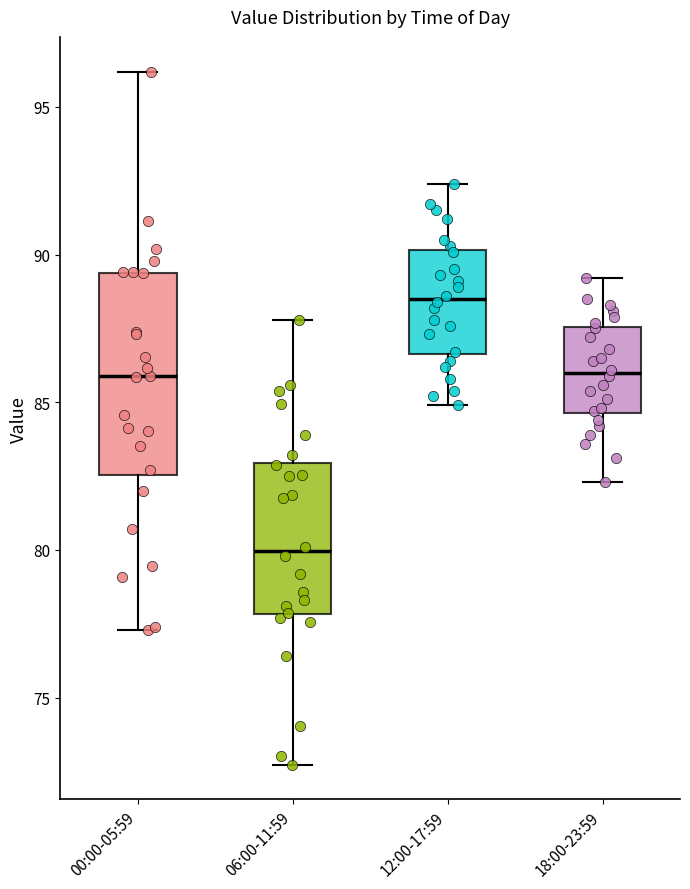

Reading left to right, transcribe this box plot: for each box, give where its median line is, the range the box spans, and where its two whiskers end, as read against the y-axis. The values are not printed on the chart, so give them approximately, as read against the axis.

00:00-05:59: median 86.0, box 82.5 to 89.5, whiskers 77.5 to 96.0
06:00-11:59: median 80.0, box 78.0 to 83.0, whiskers 72.5 to 88.0
12:00-17:59: median 88.5, box 86.5 to 90.0, whiskers 85.0 to 92.5
18:00-23:59: median 86.0, box 84.5 to 87.5, whiskers 82.5 to 89.0